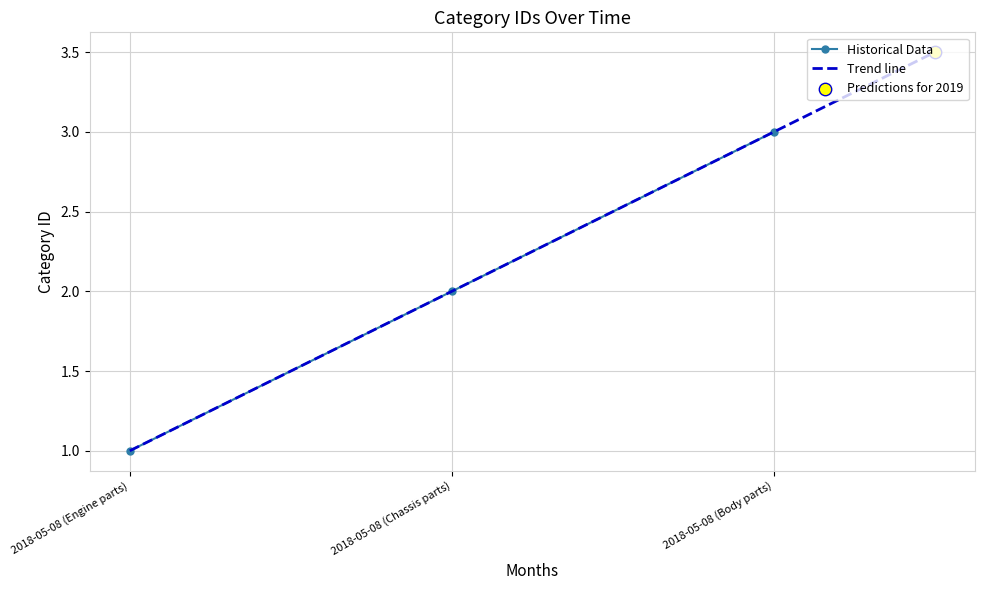

What is the ratio of the value at 2018-05-08 (Engine parts) to the value at 2018-05-08 (Chassis parts)?

0.5